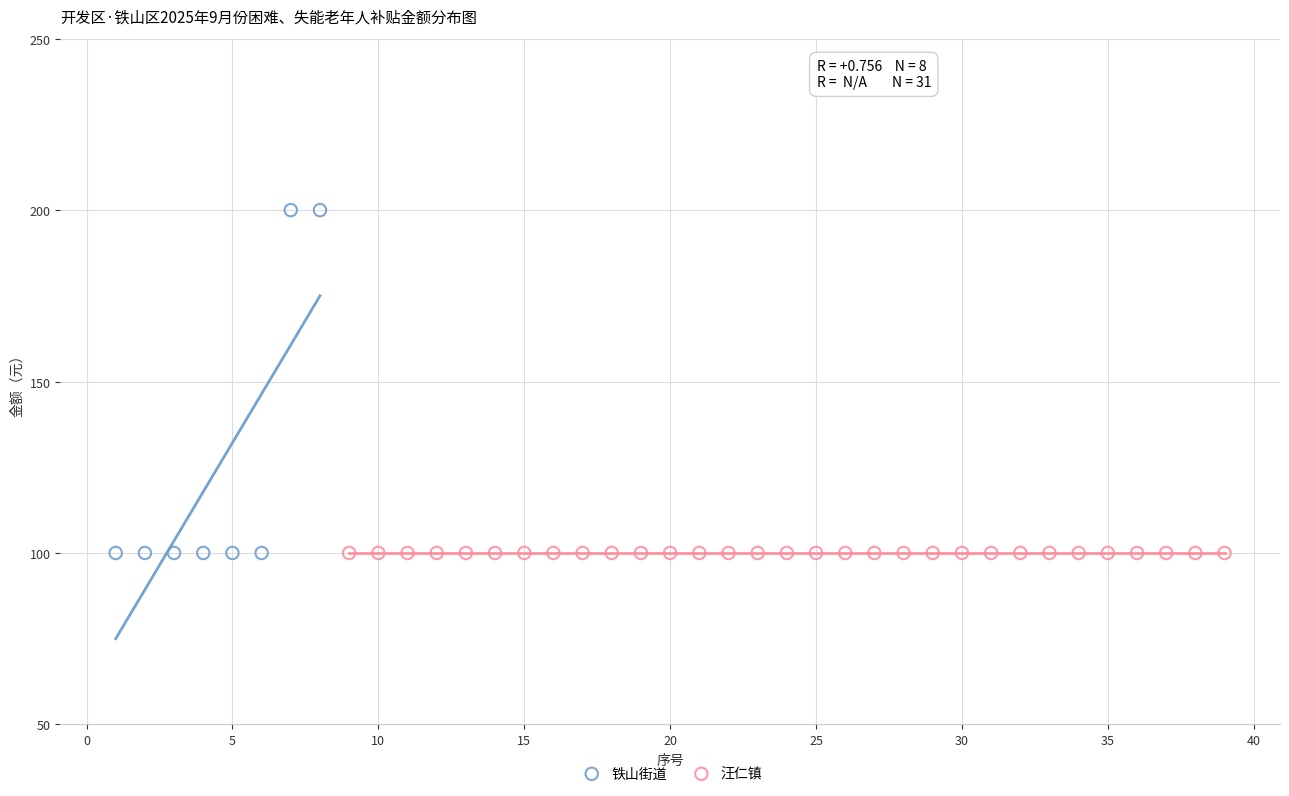

Which series contains the highest Y value?

铁山街道